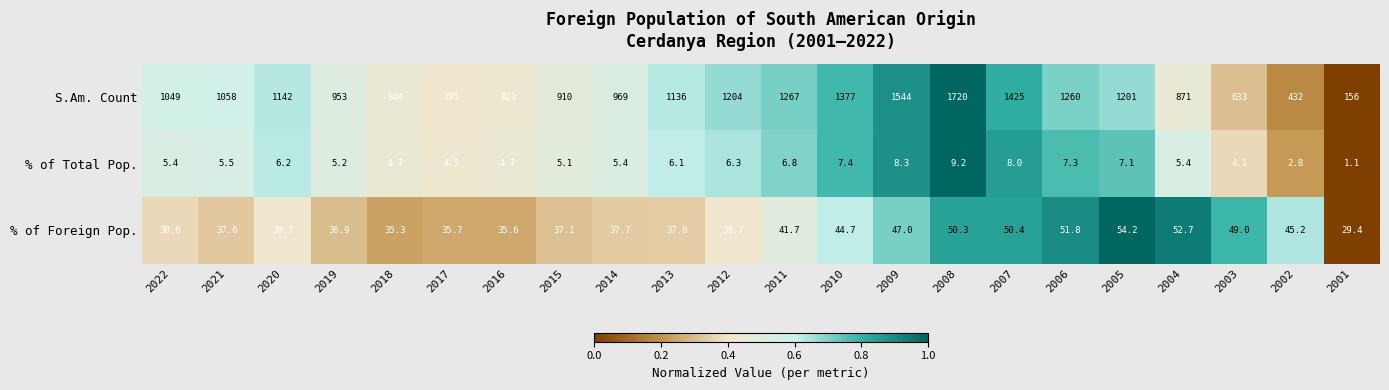

What is the highest value of the S.Am. Count series?

1720.0